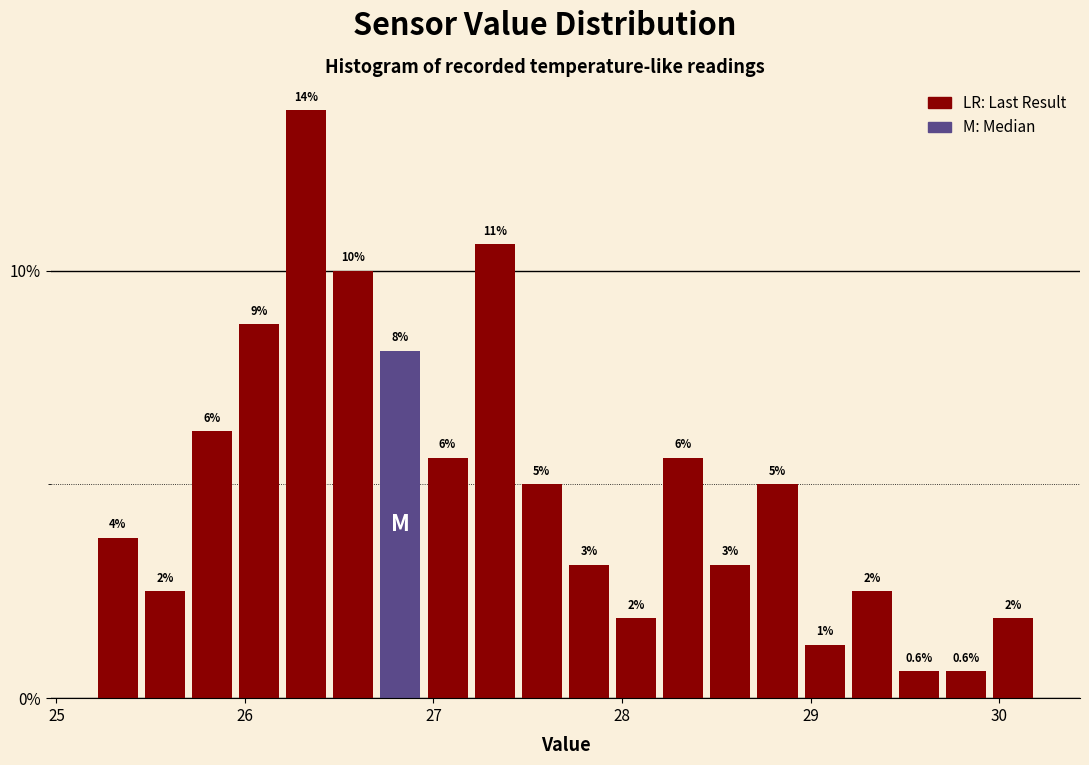

Around what value on the x-axis is the tallest bar? Give the approximate position of its centre, as read against the axis.

26.3